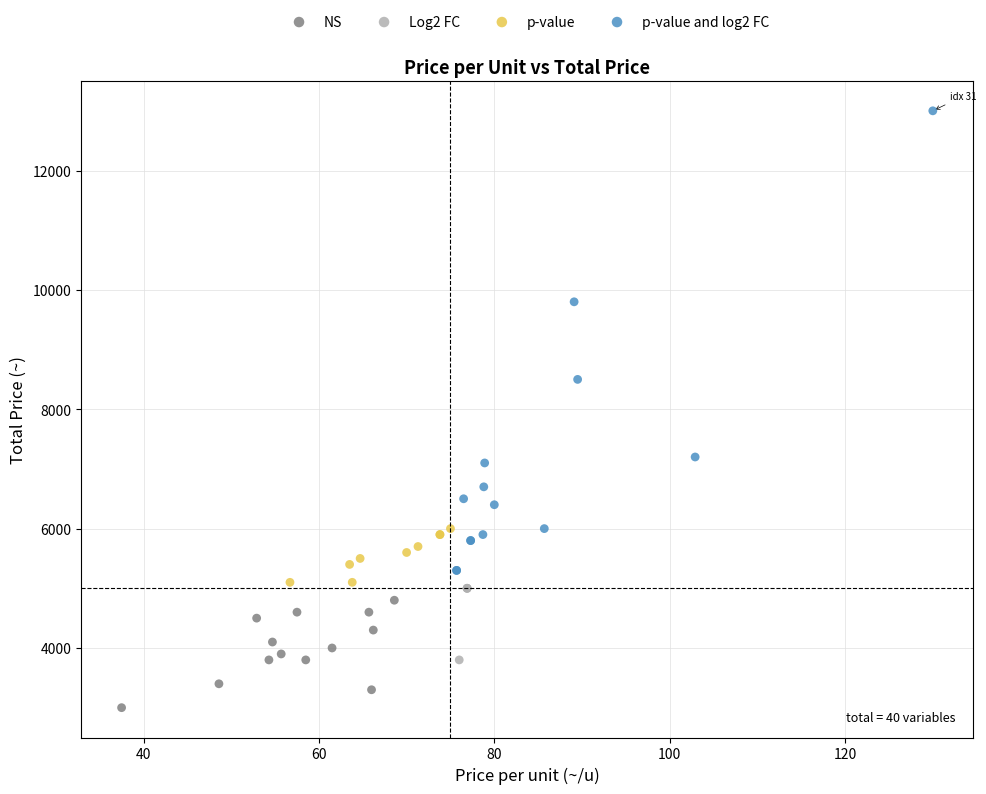

Which series has the widest spread of Y values?

p-value and log2 FC